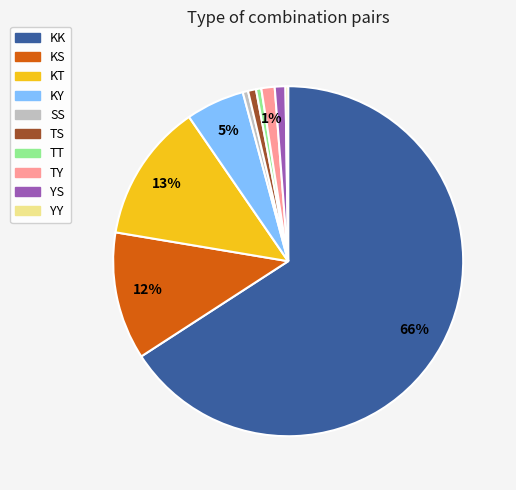

Which category accounts for the majority?

KK